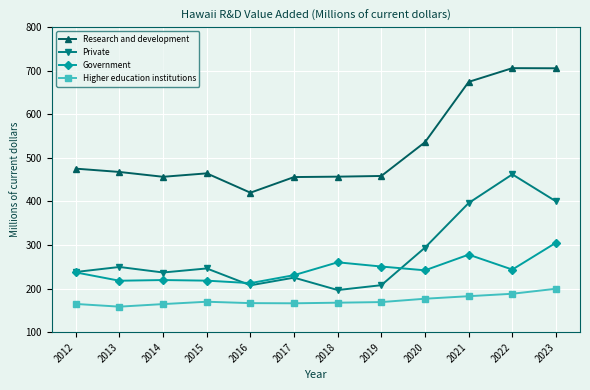

True or false: Higher education institutions and Research and development cross at least once.

False